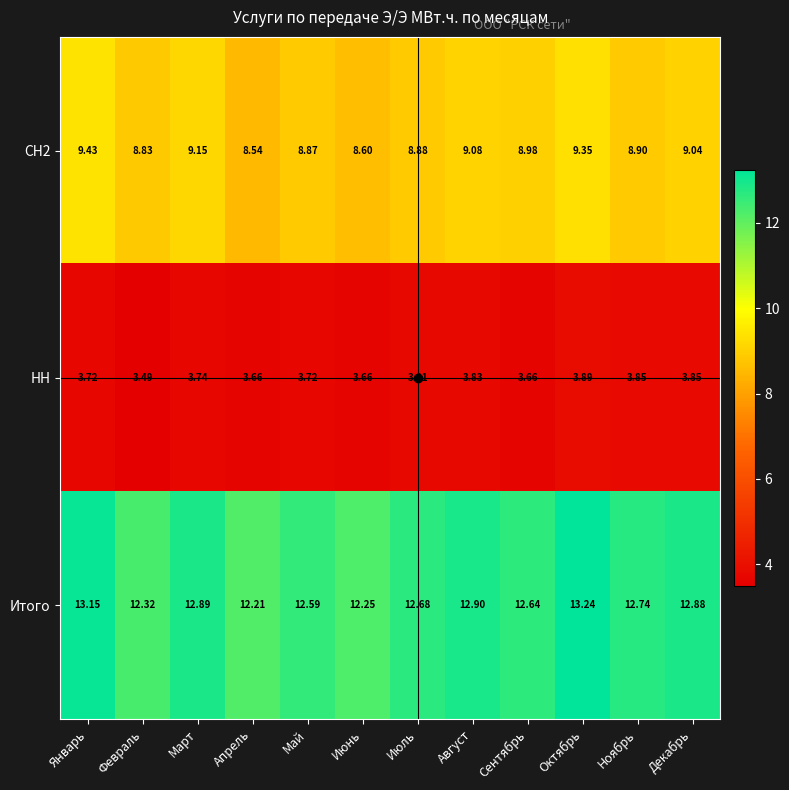

Which series has the largest total across all categories?

Итого